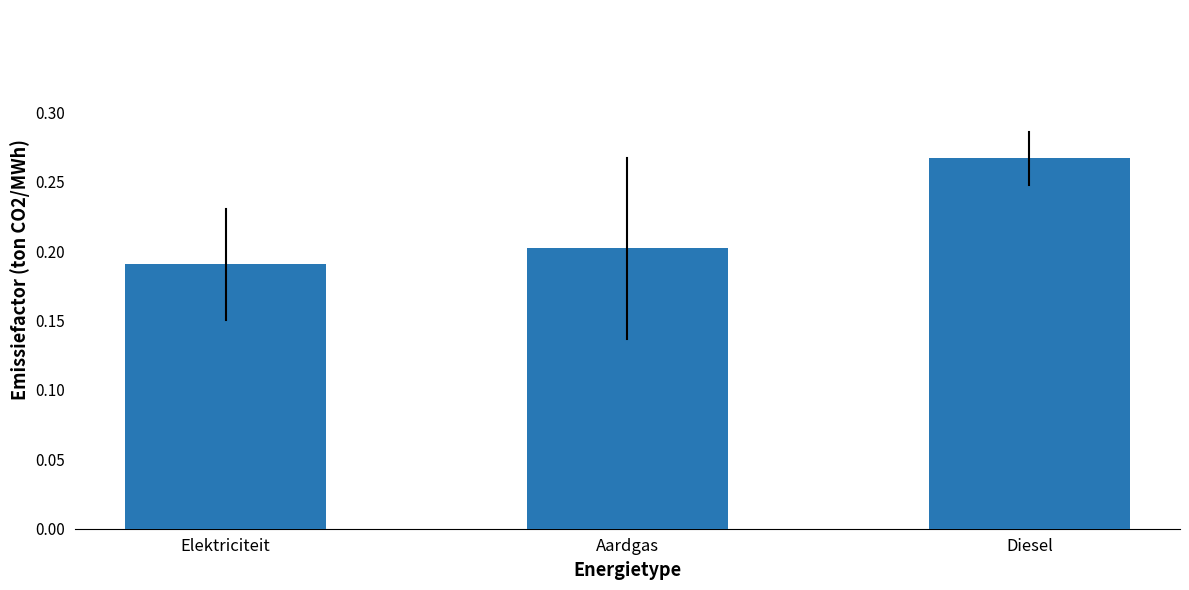

What position from the right is Elektriciteit?

3